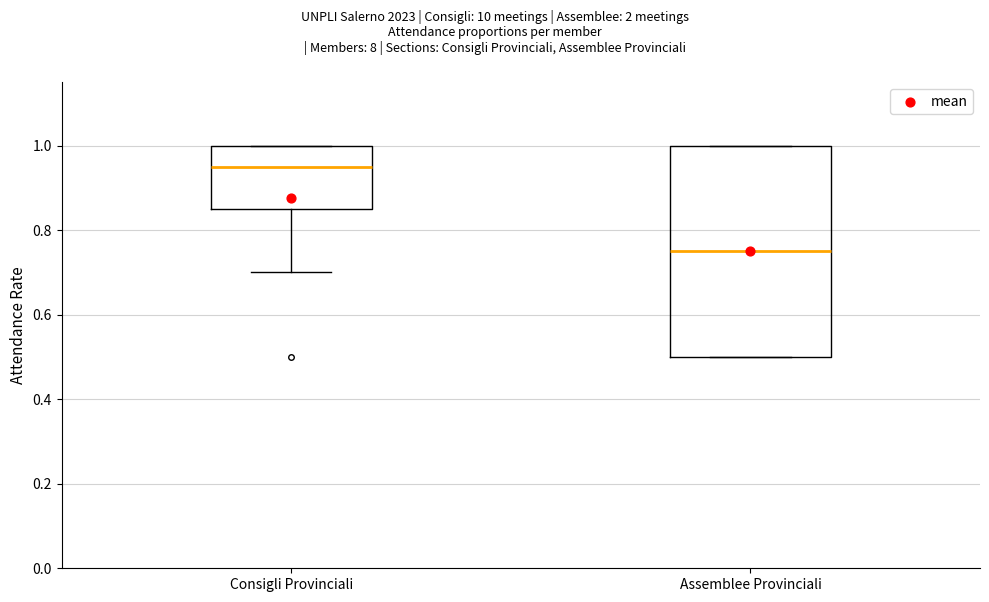

Which box has the lowest median line?

Assemblee Provinciali